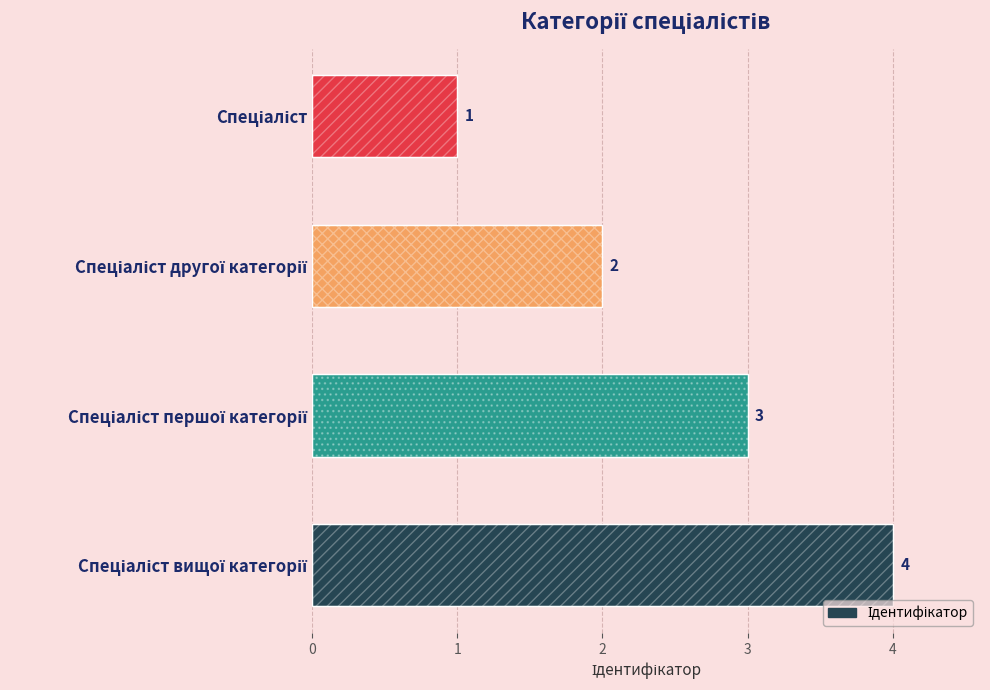

The chart shows a value of 0 at Спеціаліст. True or false?

False